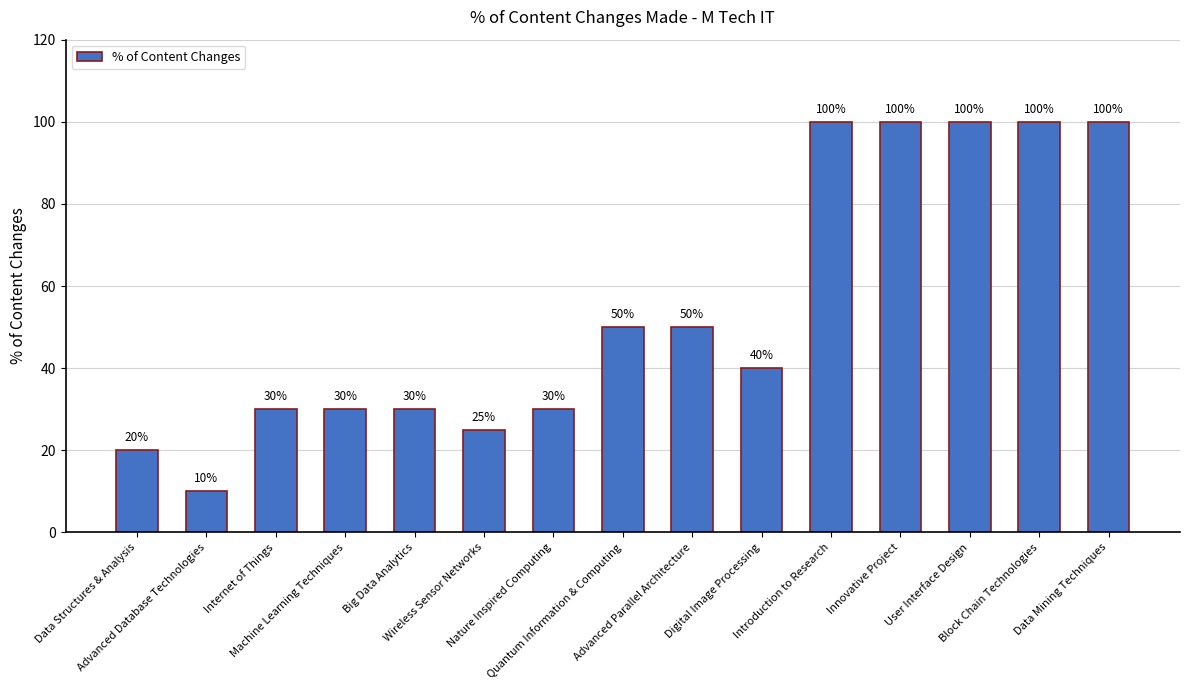

Count the number of data series in this chart.

1